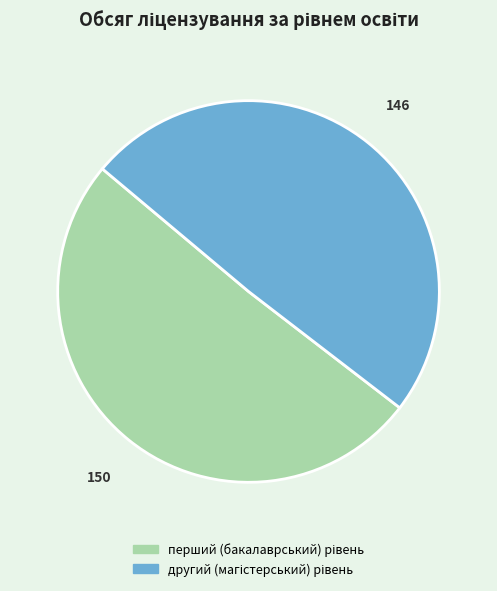

Is there any slice that represents more than half of the pie?

Yes